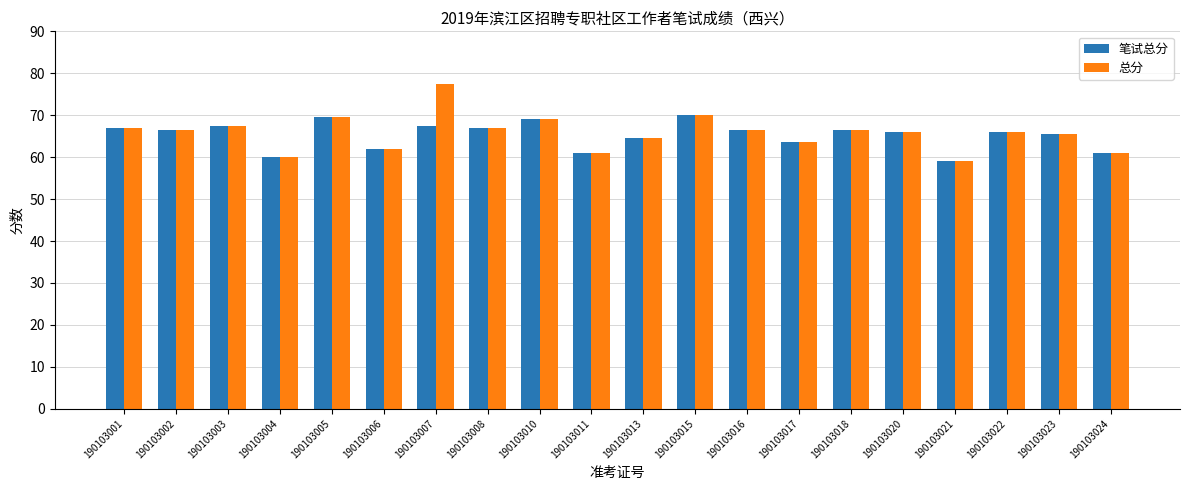

Read the 笔试总分 value at 190103003.

67.5